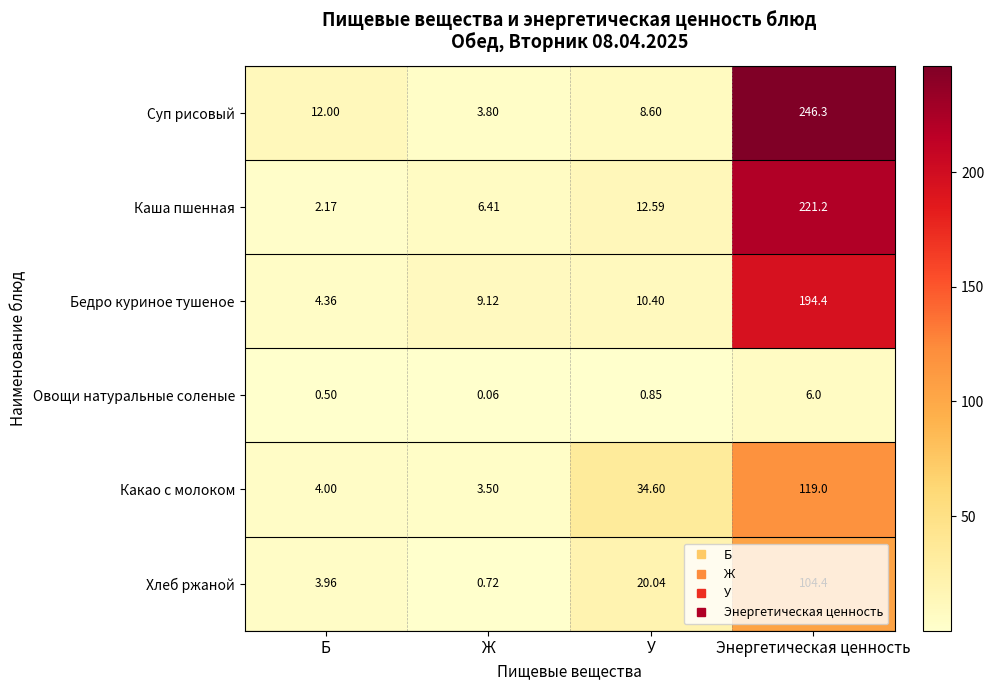

At which category is the sum across all series the highest?

Энергетическая ценность